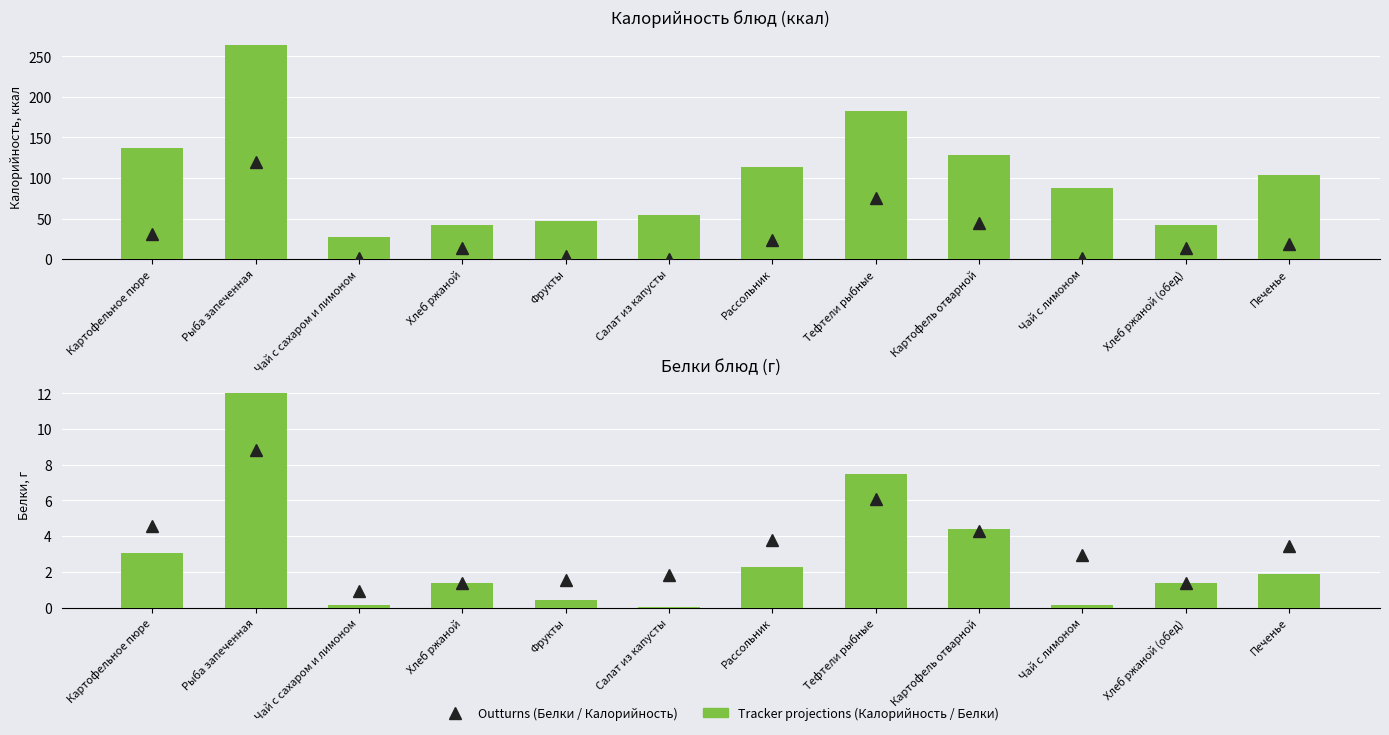

What position from the right is Чай с лимоном?

3